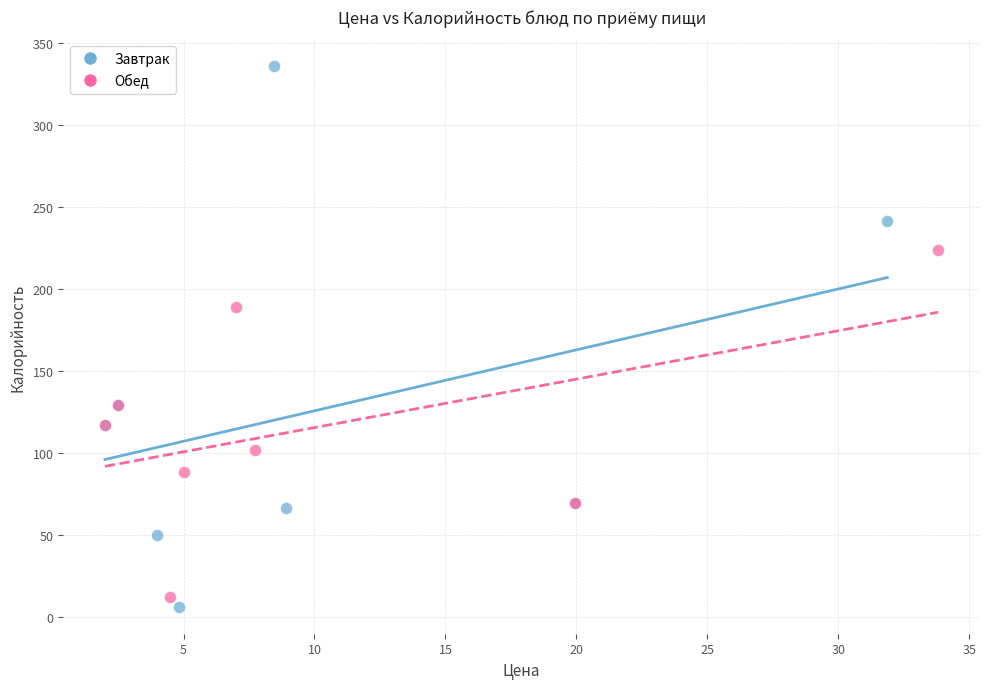

Which series has the largest Y range (max minus min)?

Завтрак